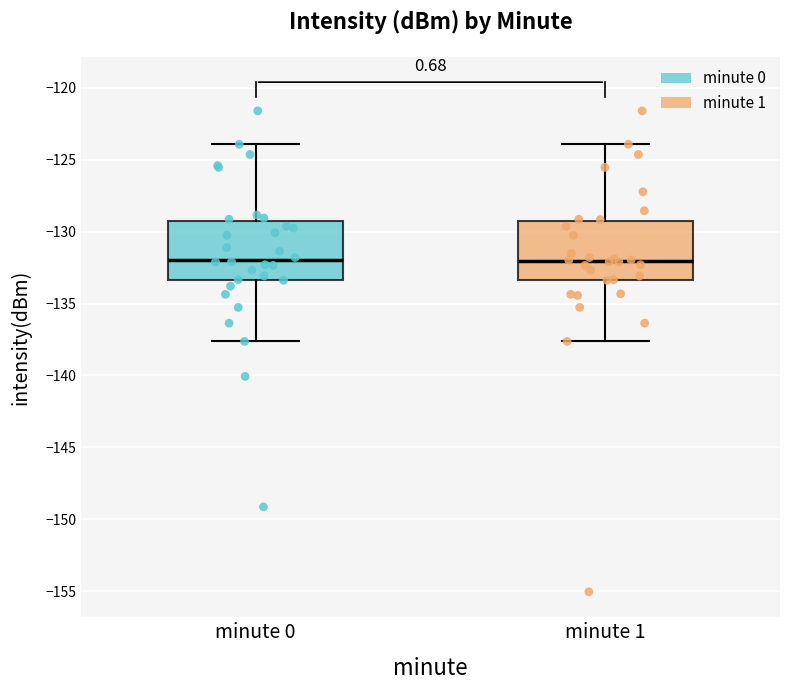

Reading left to right, read every box against the y-axis: the position of its median line, the range the box covers, and the ends of its whiskers. The values are not printed on the chart, so give them approximately, as read against the axis.

minute 0: median -132.0, box -133.5 to -129.5, whiskers -137.5 to -124.0
minute 1: median -132.0, box -133.5 to -129.5, whiskers -137.5 to -124.0